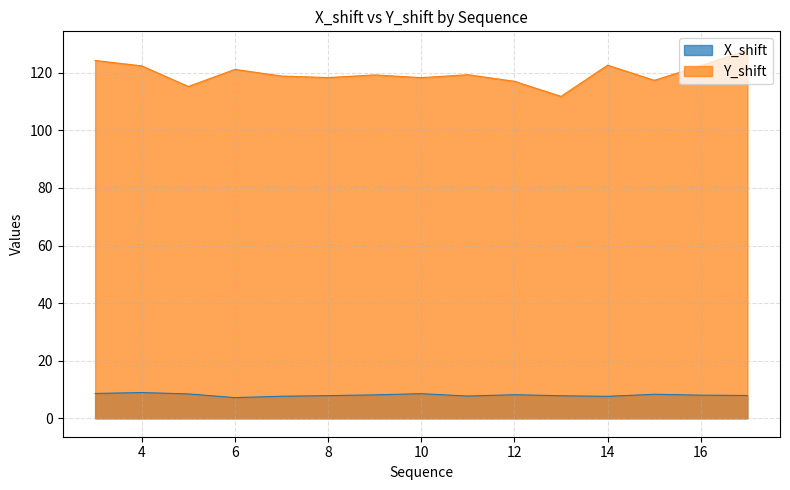

Reading left to right, extract all data points from this chart.

X_shift: 8.6	8.9	8.5	7.2	7.7	7.9	8.1	8.6	7.7	8.2	7.8	7.6	8.3	8.0	7.9
Y_shift: 124.3	122.4	115.3	121.2	118.9	118.4	119.3	118.3	119.4	117.1	111.8	122.7	117.4	122.5	128.0